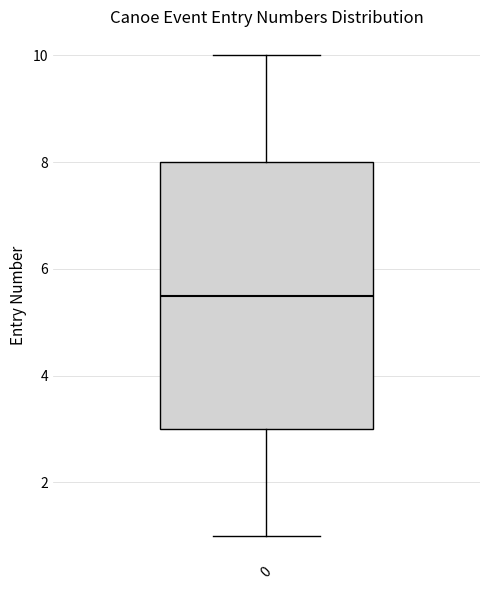

Where does the lower whisker of the box at x = 0 end on the y-axis? The values are not printed on the chart, so give them approximately, as read against the axis.

1.0